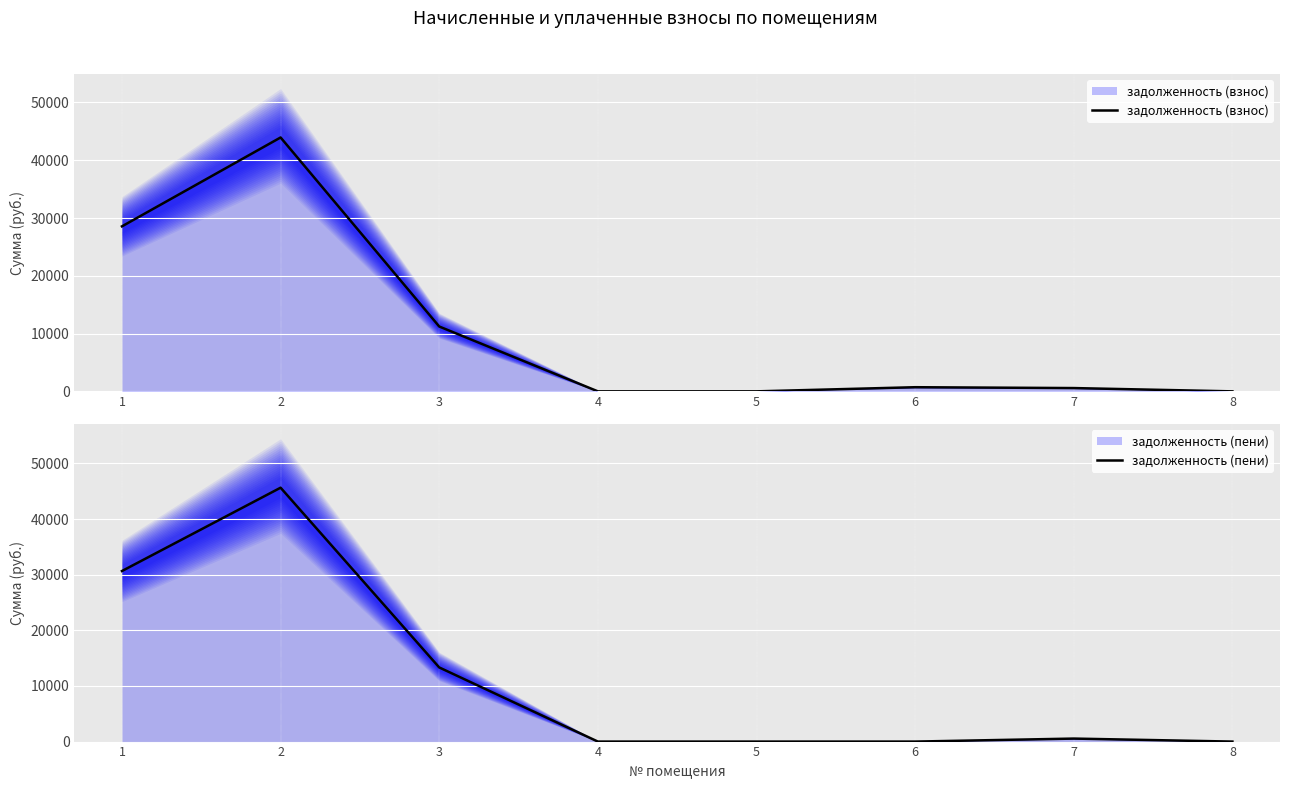

List the series in order of their overall mean, highest first.

задолженность (пени), задолженность (взнос)